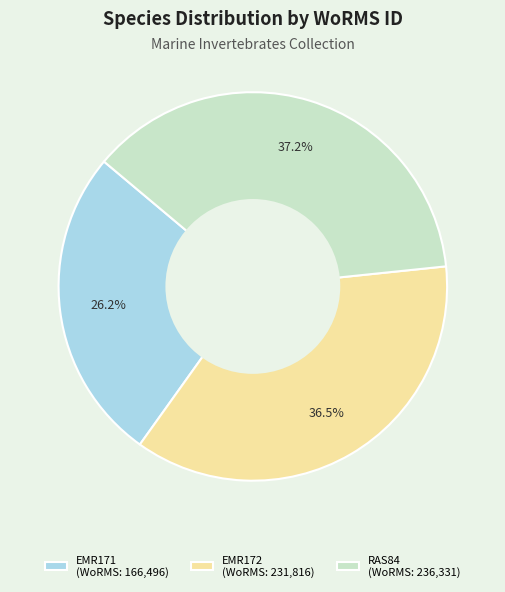

True or false: EMR171 accounts for 26% of the total.

True